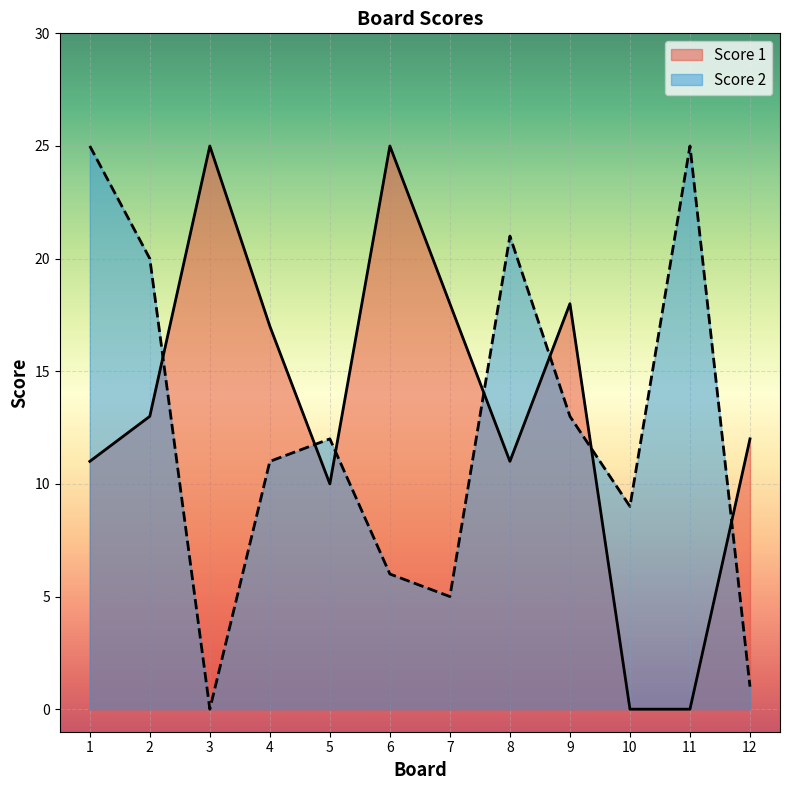

How many intersections are there between Score 1 and Score 2?

7